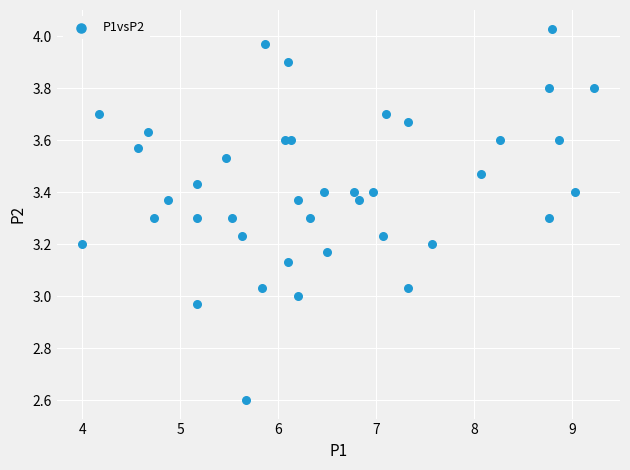

What is the range of Y values (max minus min)?

1.4